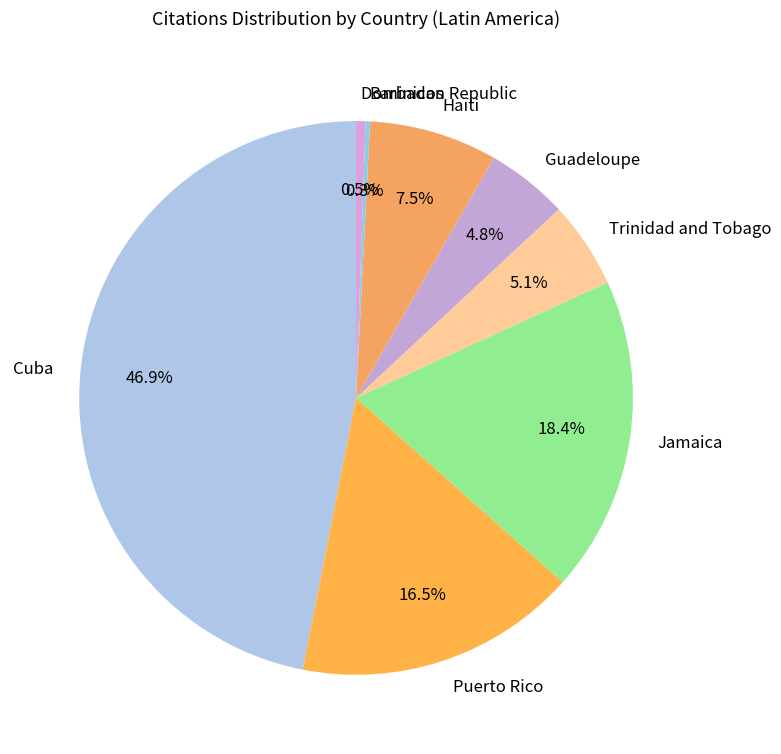

Which has a higher value, Haïti or Trinidad and Tobago?

Haïti